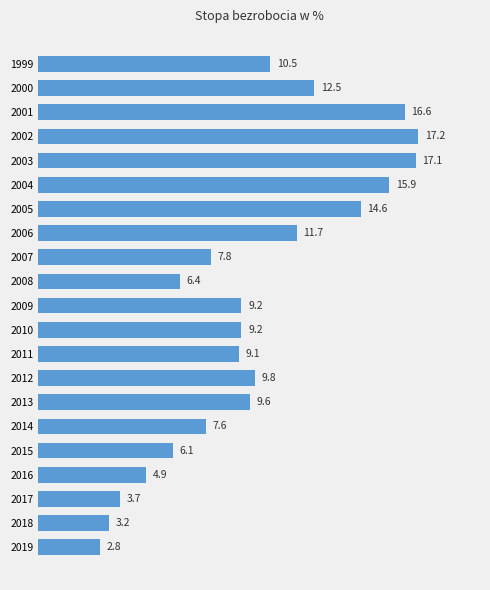

What is the average value?

9.8